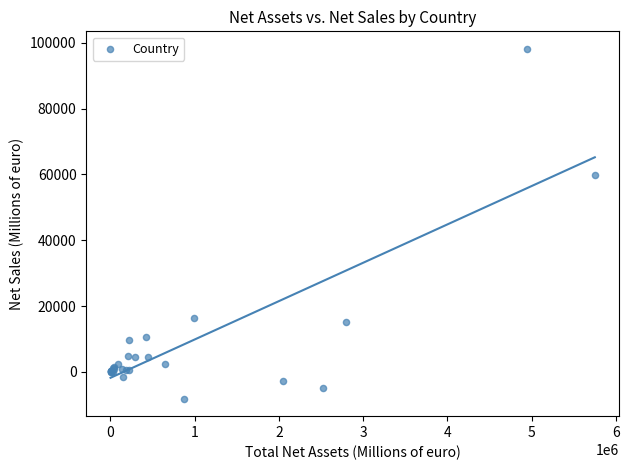

What Y value in the scatter plot is closest to 45010?

59938.0